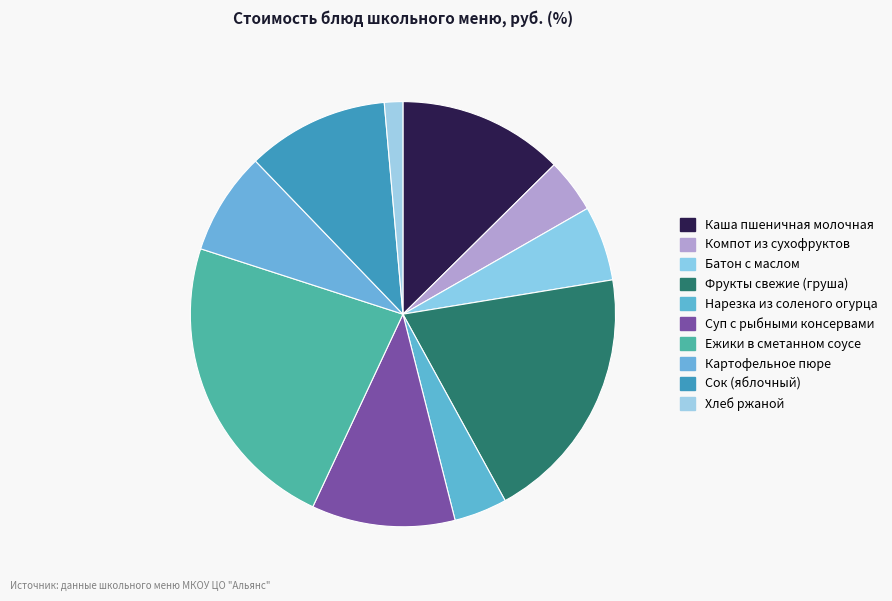

What is the ratio of the value at Хлеб ржаной to the value at Нарезка из соленого огурца?

0.3